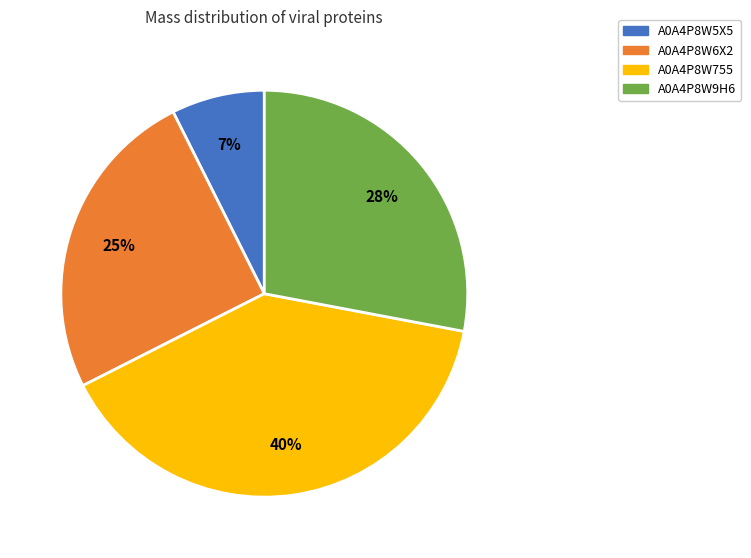

True or false: A0A4P8W5X5 accounts for 1% of the total.

False